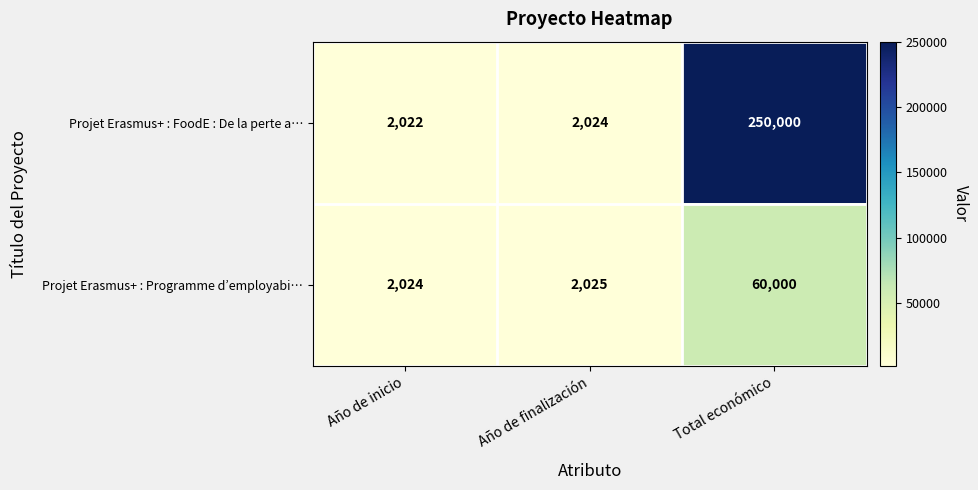

What is the approximate value of Projet Erasmus+ : Programme d’employabi… at Año de inicio?

2024